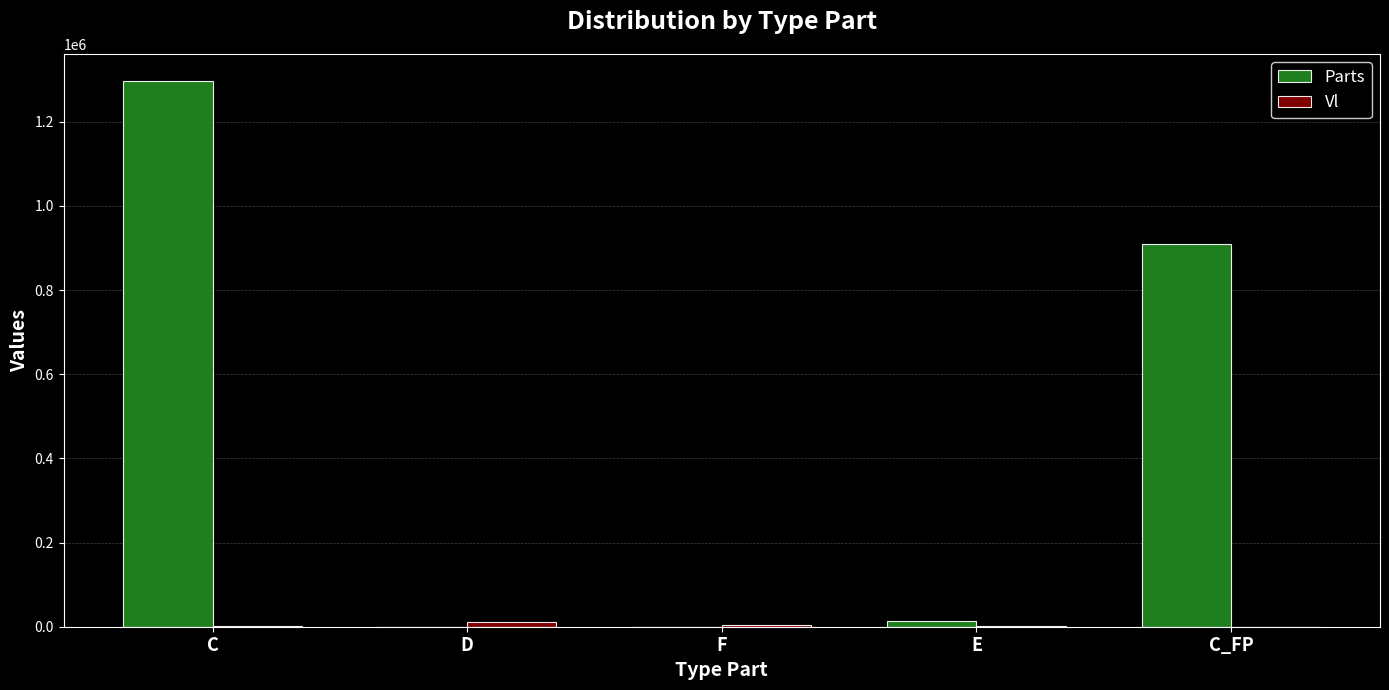

Which series has the largest range (max minus min)?

Parts